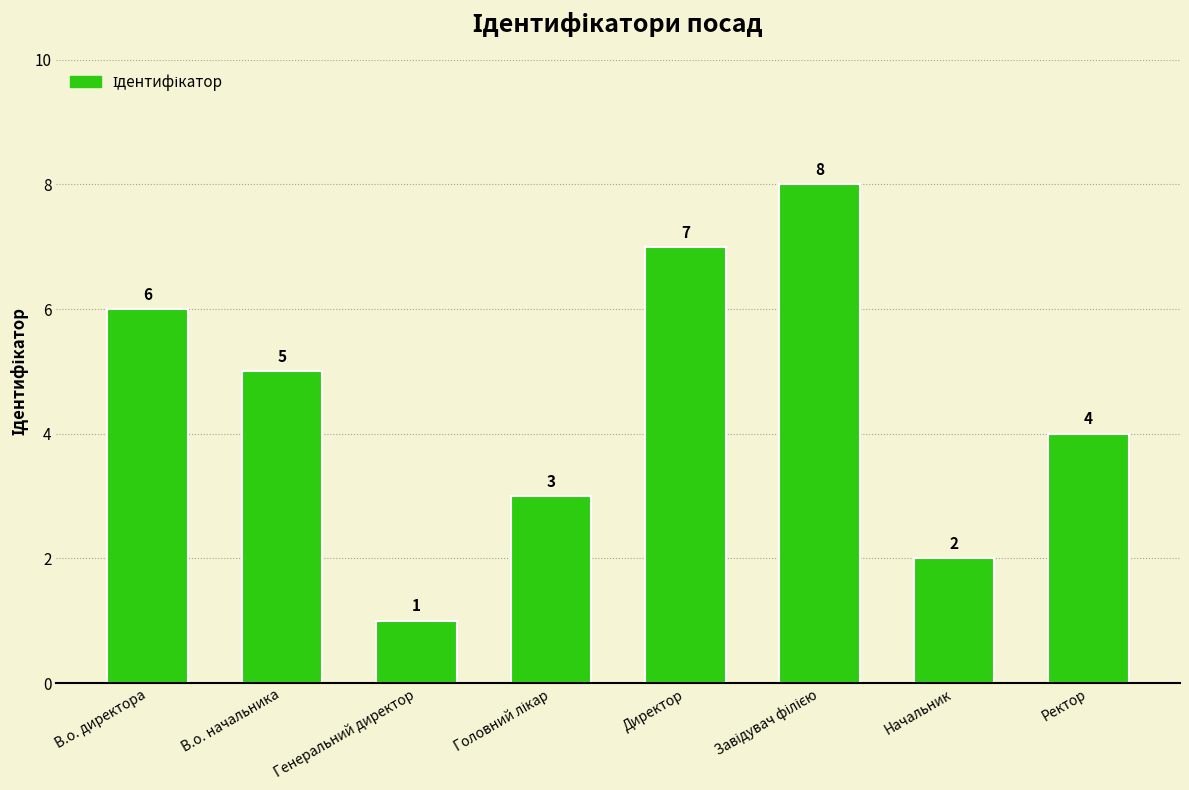

What is the value of the 7th bar from the left?

2